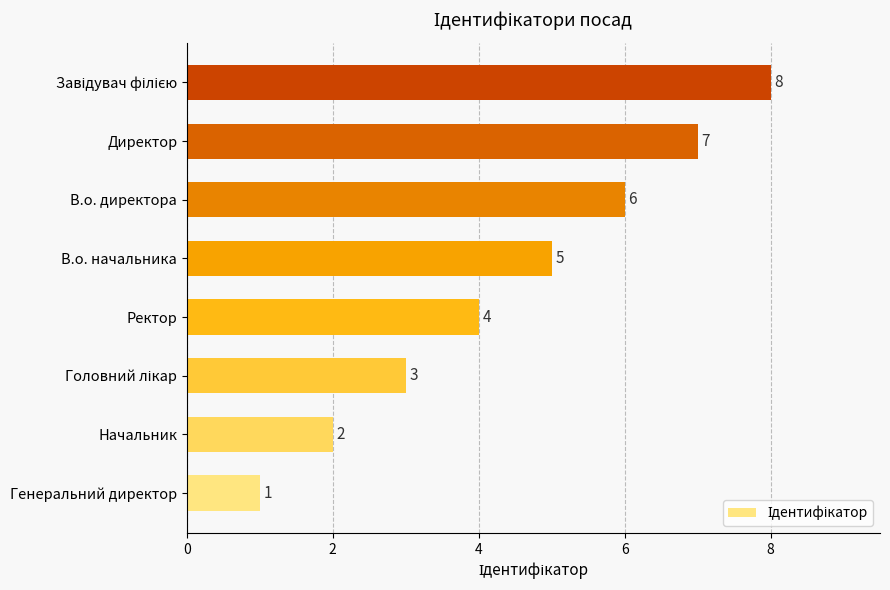

True or false: the data shows 4 at В.о. директора.

False